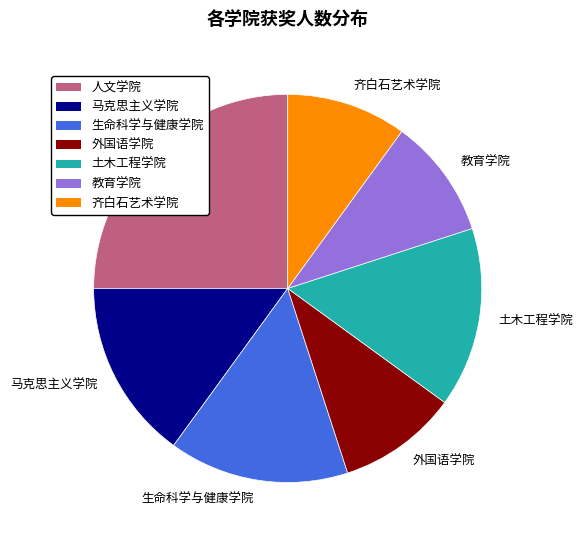

Approximately how many times larger is the value at 人文学院 compared to 生命科学与健康学院?

1.7